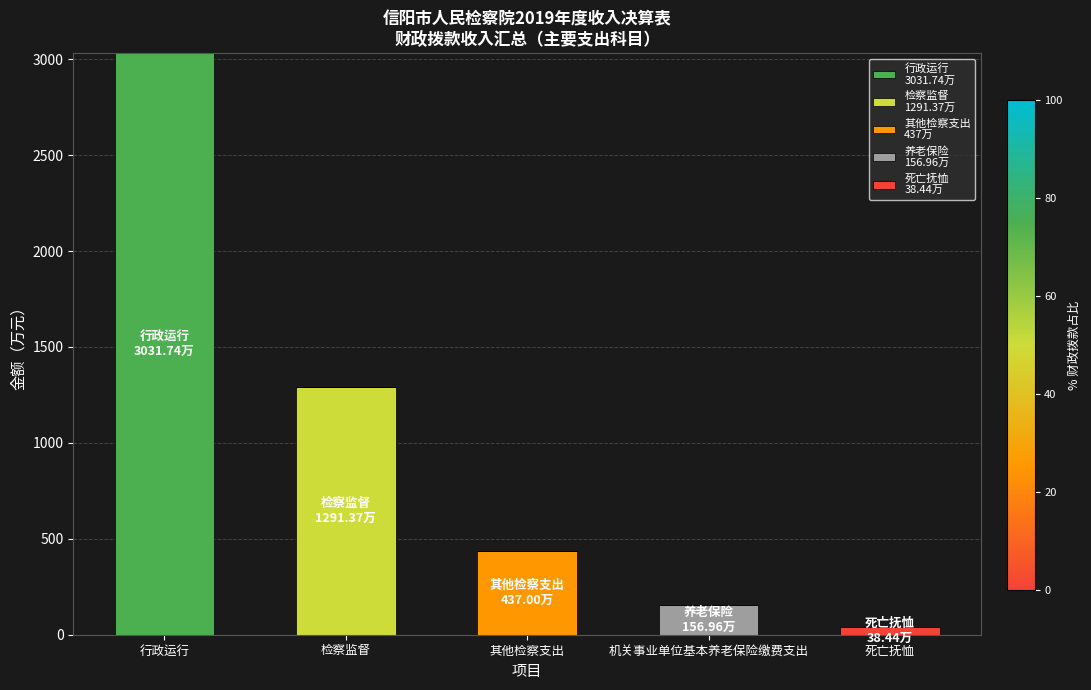

At which category is the sum across all series the highest?

行政运行